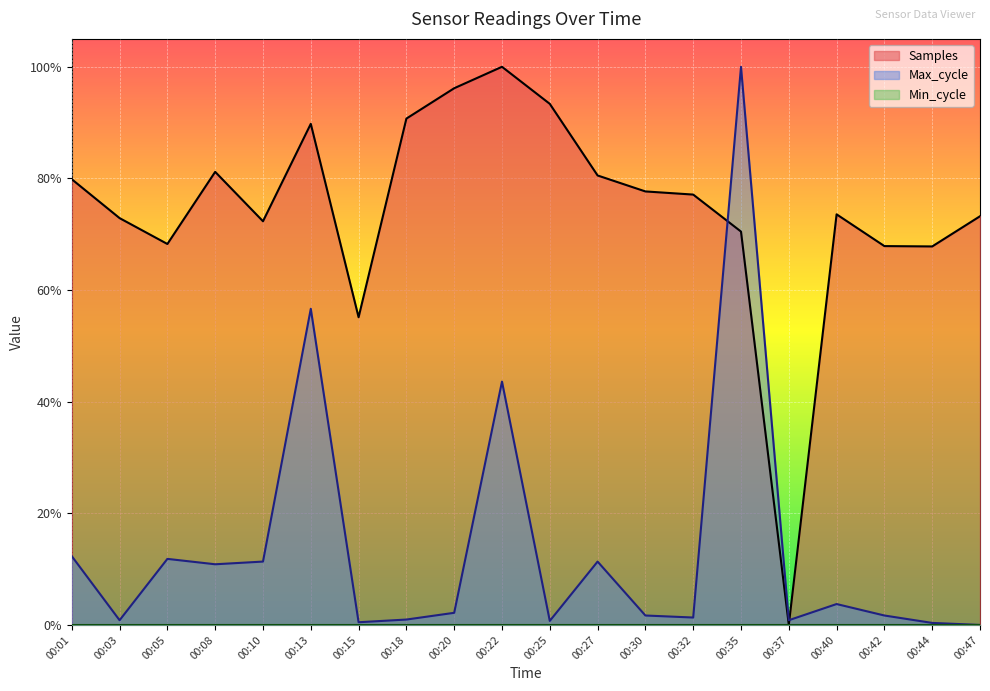

The value of Max_cycle at 00:25 is 0.0. True or false?

True